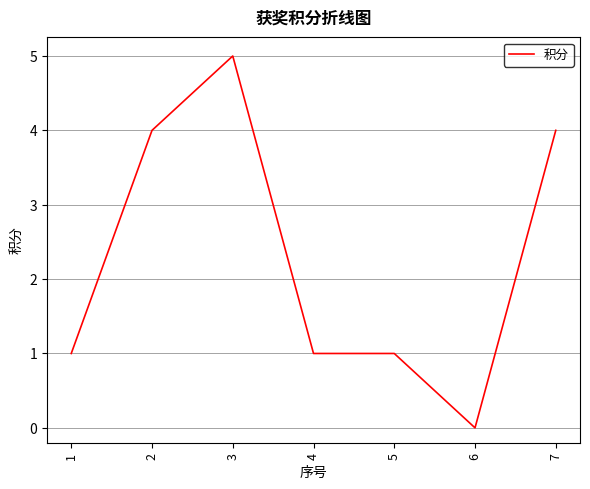

Reading left to right, what are all the values shown in this chart?

1=1	2=4	3=5	4=1	5=1	6=0	7=4